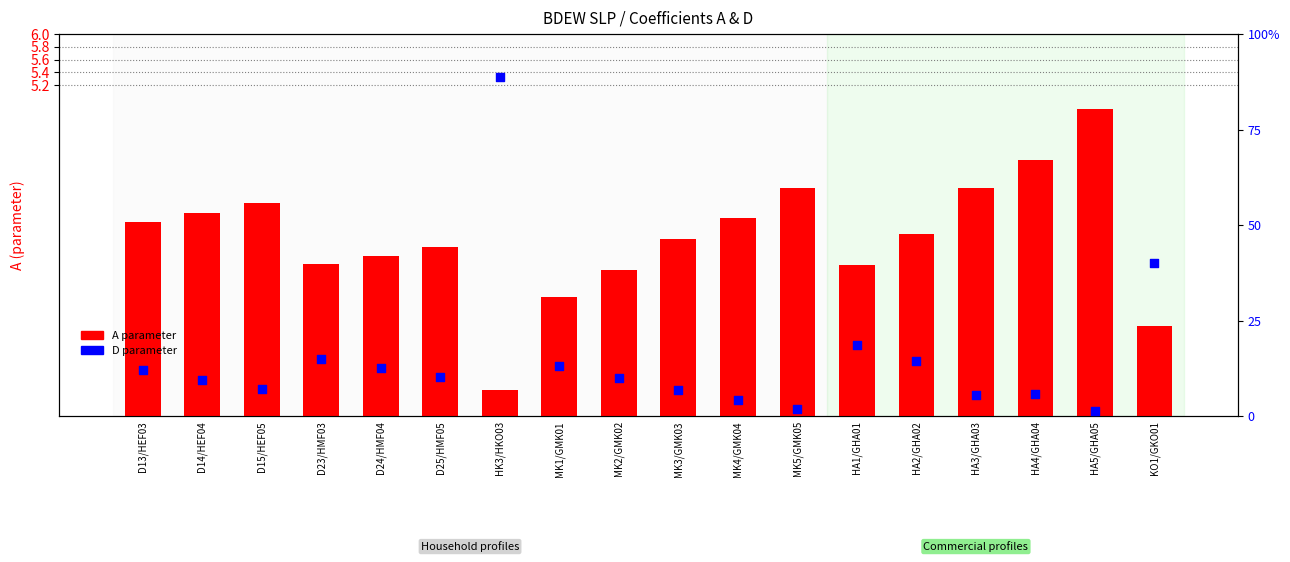

What is the total value across all series at MK5/GMK05?

3.6